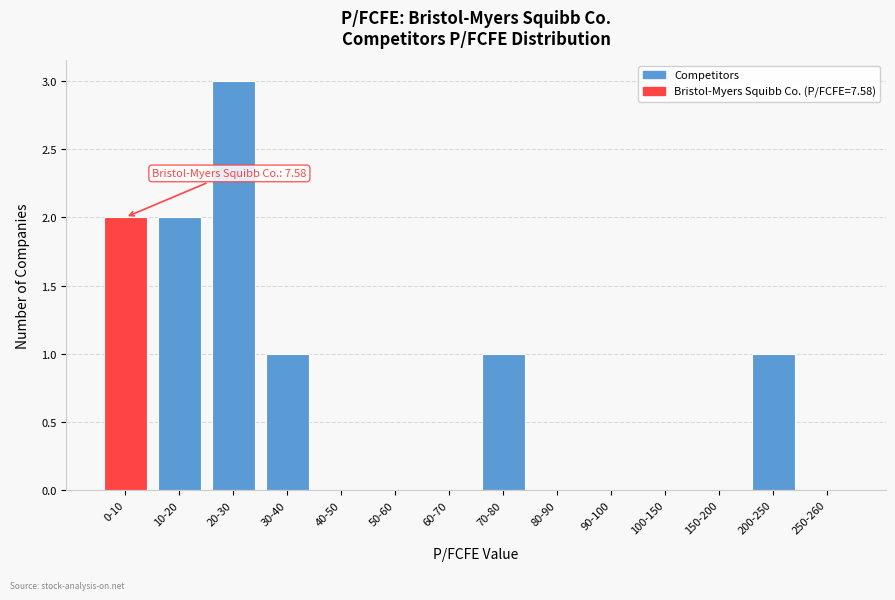

Reading left to right, what are all the values shown in this chart?

0-10=2	10-20=2	20-30=3	30-40=1	40-50=0	50-60=0	60-70=0	70-80=1	80-90=0	90-100=0	100-150=0	150-200=0	200-250=1	250-260=0